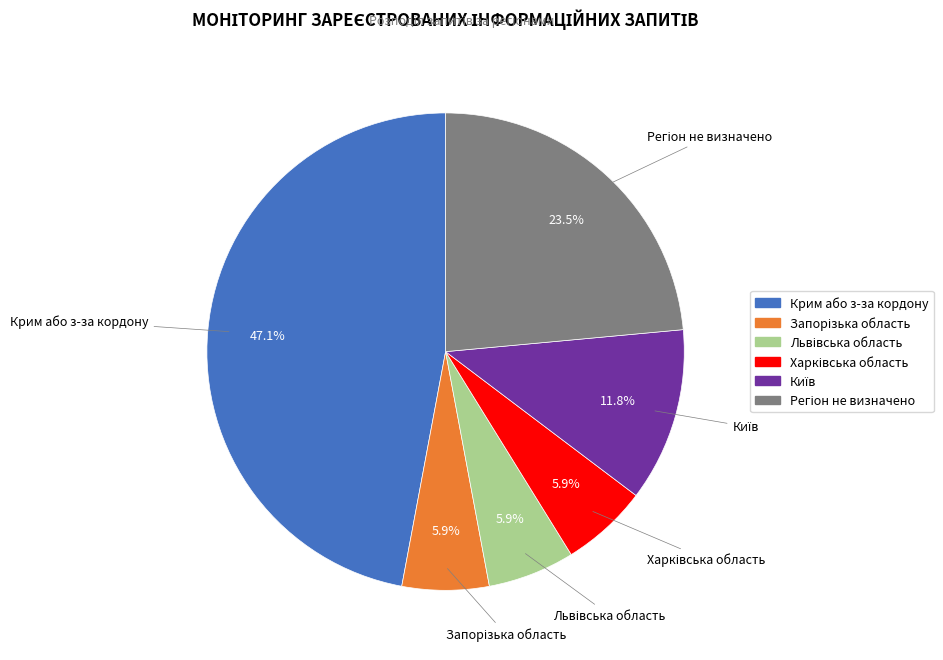

Is Крим або з-за кордону the majority of the pie?

No